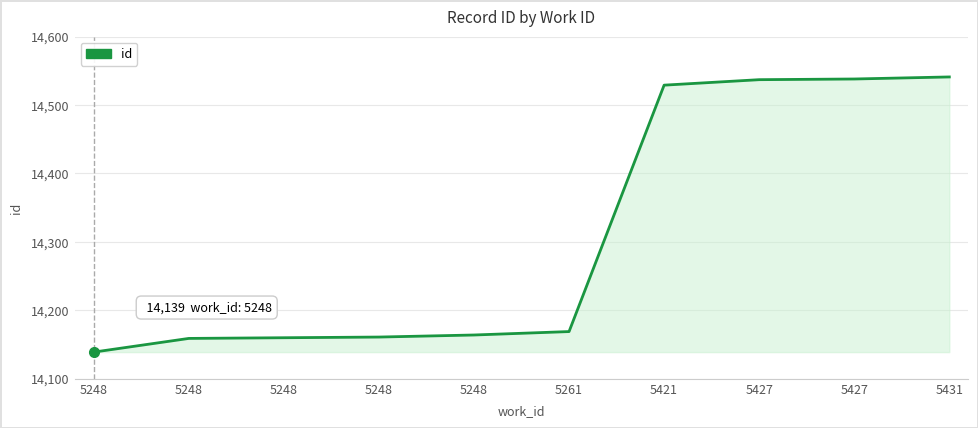

What is the change in value from 5261 to 5427?

+368